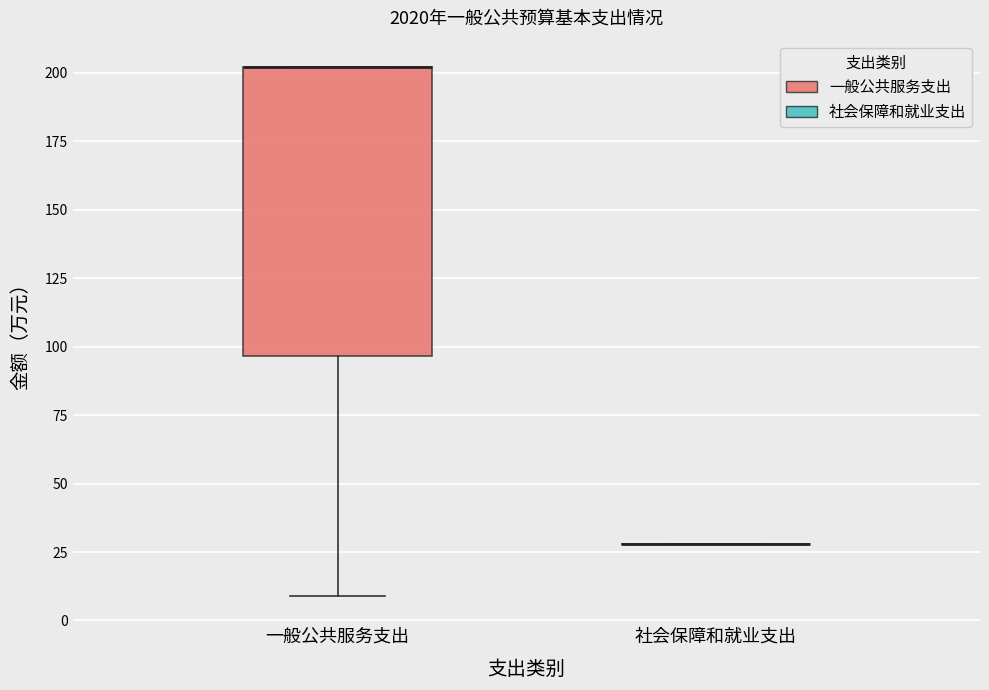

Reading left to right, transcribe this box plot: for each box, give where its median line is, the range the box spans, and where its two whiskers end, as read against the y-axis. The values are not printed on the chart, so give them approximately, as read against the axis.

一般公共服务支出: median 200 (drawn on the box's upper edge), box 95 to 200, whiskers 10 to 200
社会保障和就业支出: box collapsed to a line at 30, whiskers 30 to 30